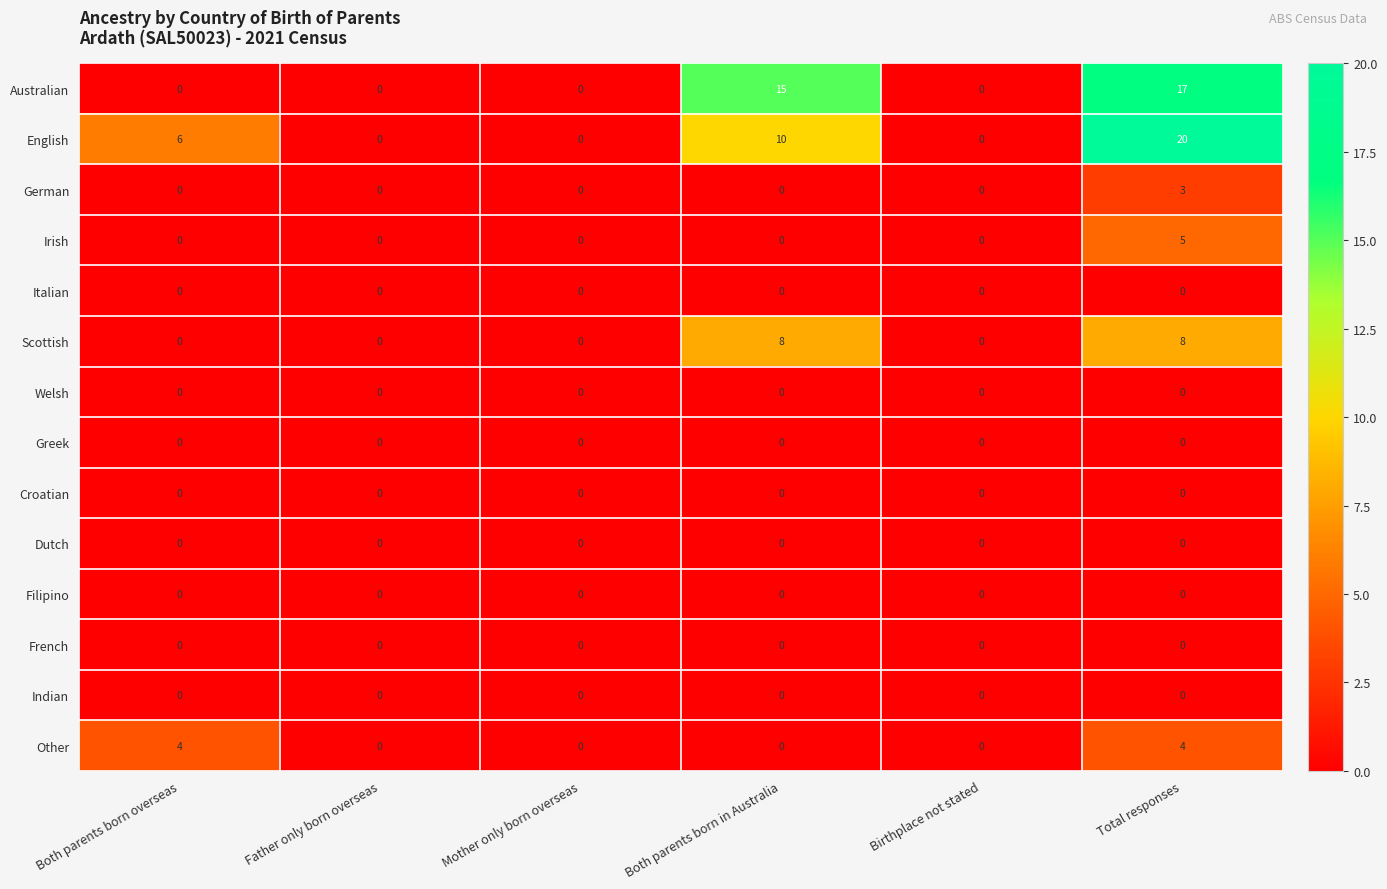

Which series has the largest range (max minus min)?

English